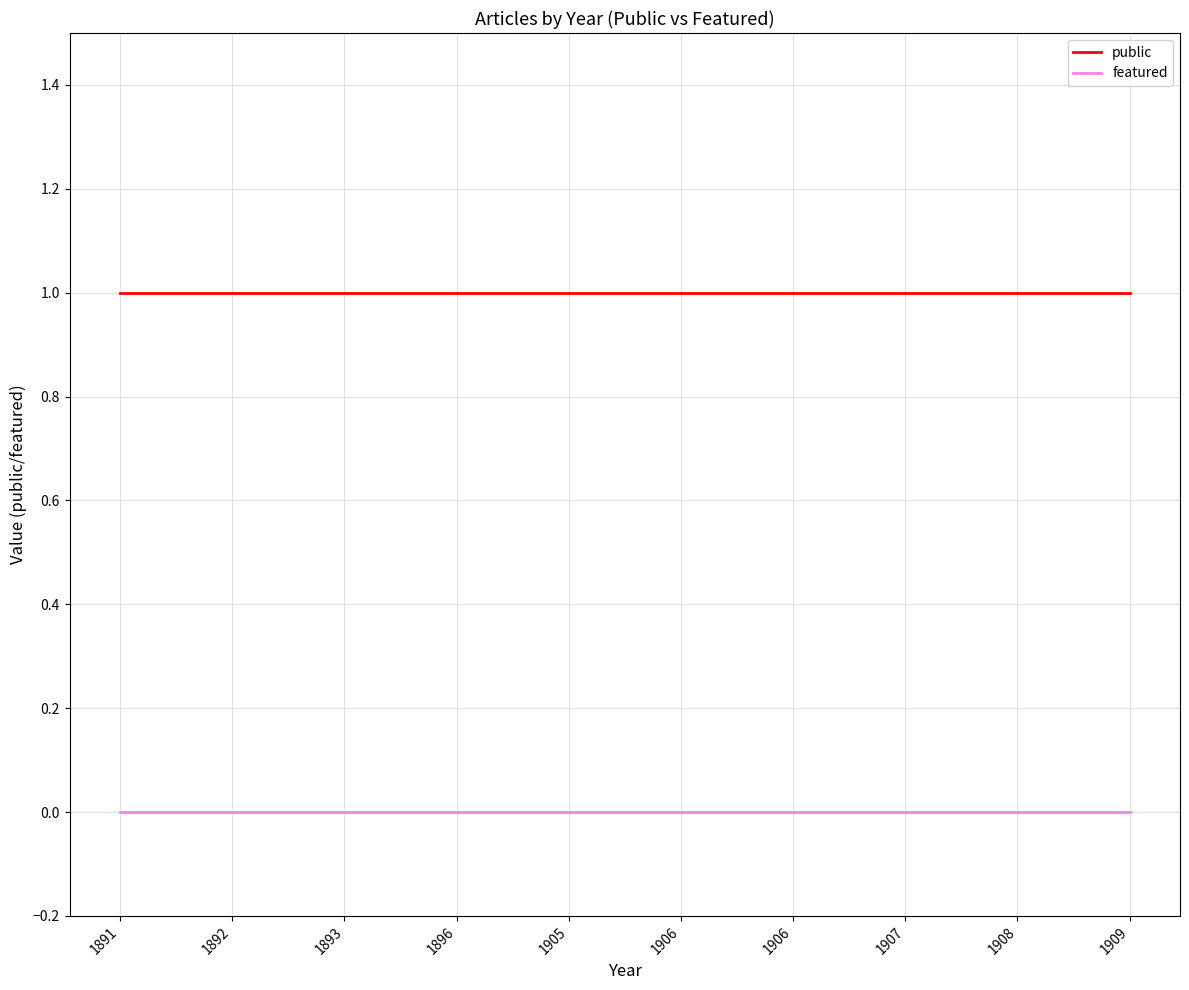

What are all the series names shown in the legend?

public, featured